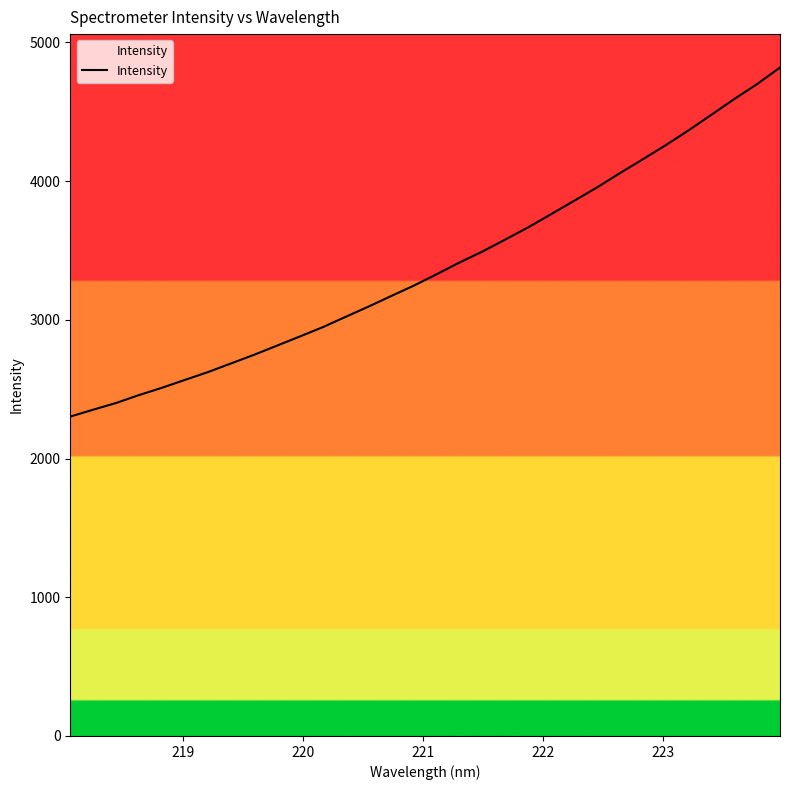

What is the minimum value shown in the chart?

2302.8